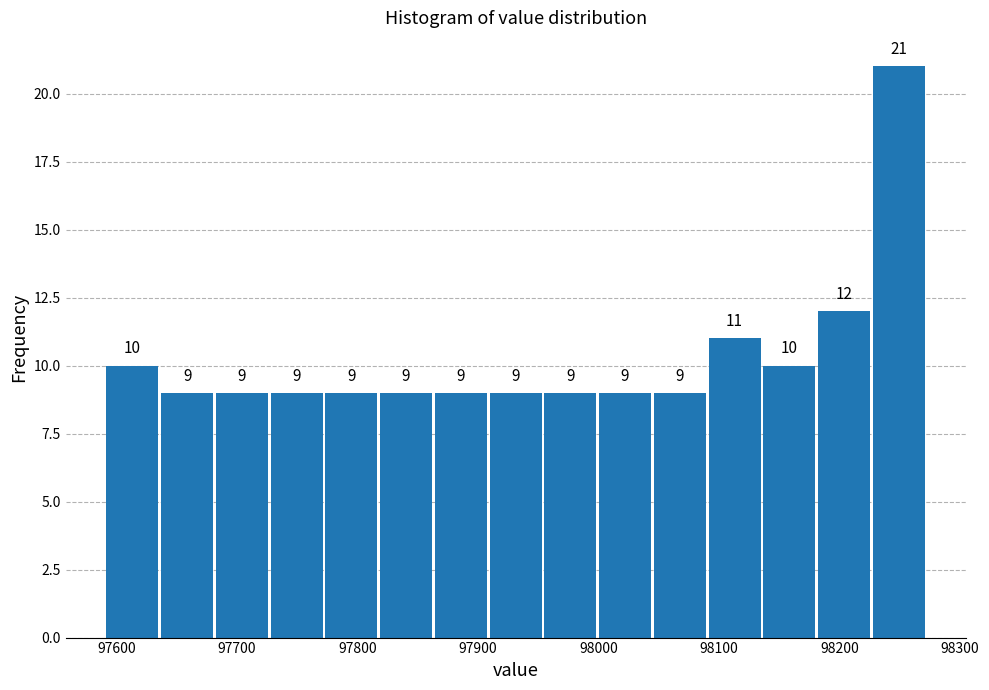

Over which range of the x-axis is the bar tallest?

98230 to 98270